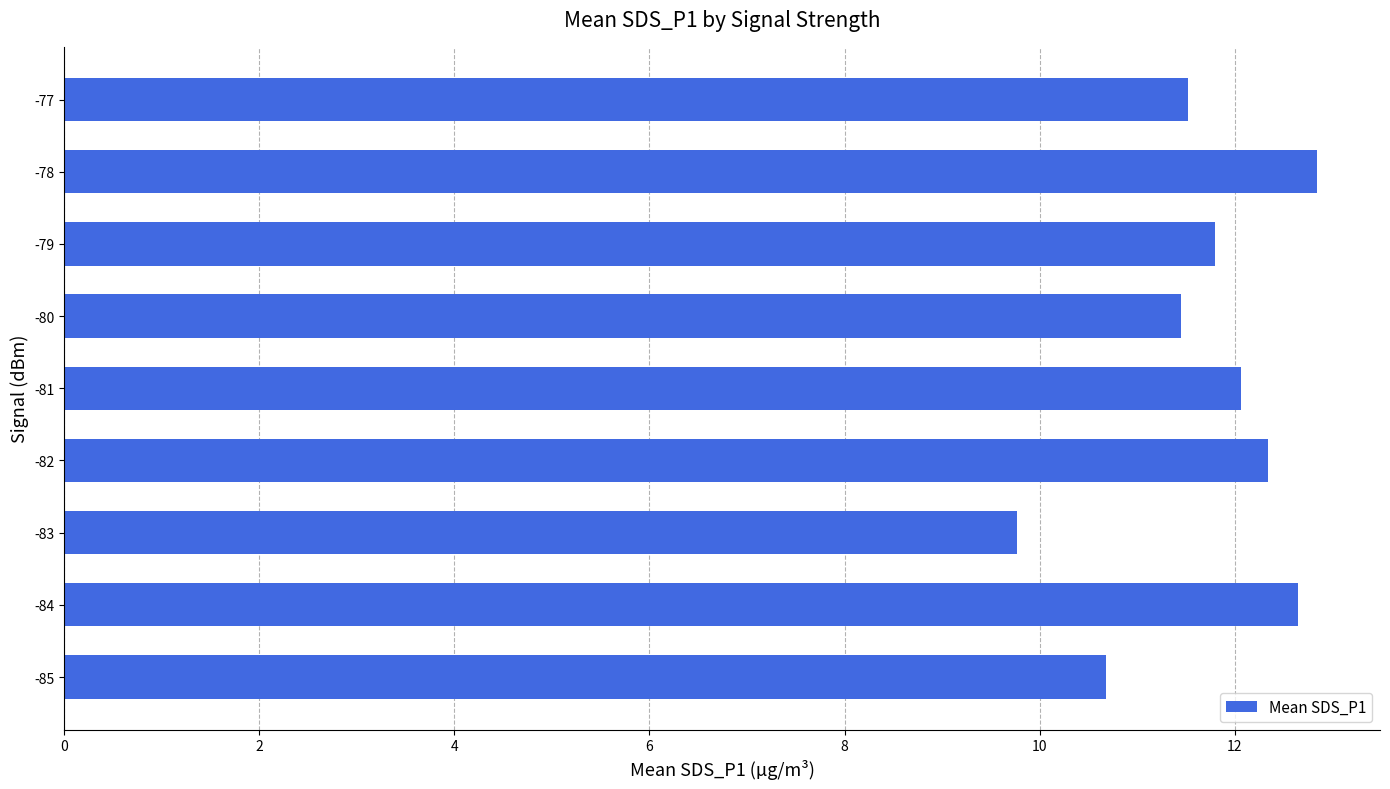

What is the sum of the values at -79 and -84?

24.4